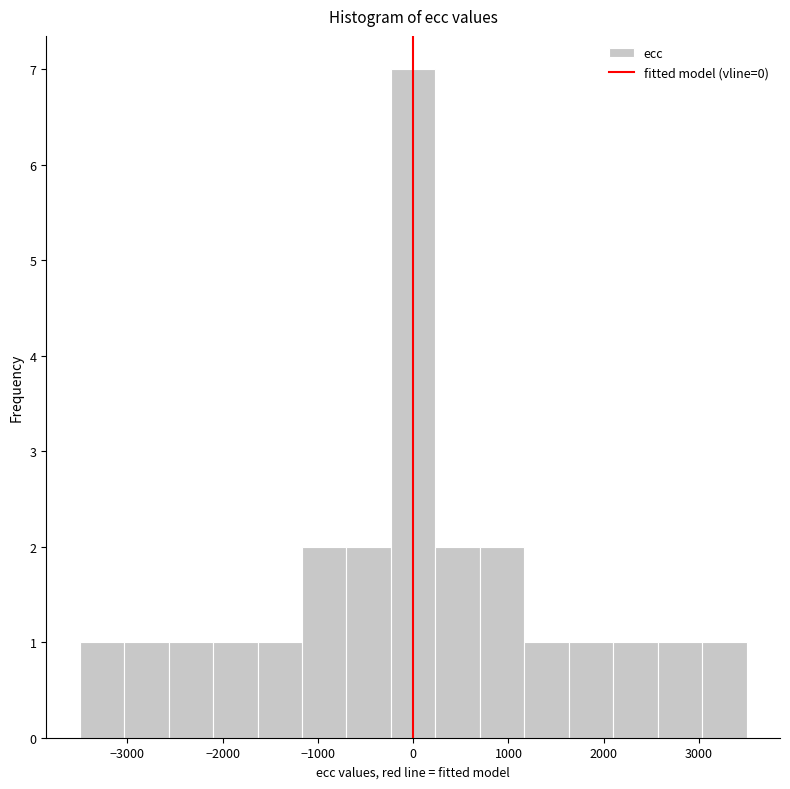

What is the height of the bar covering -2600 to -2100 on the x-axis? Neither the bar edges nor the heights are printed on the chart, so give them approximately, as read against the axes.

1